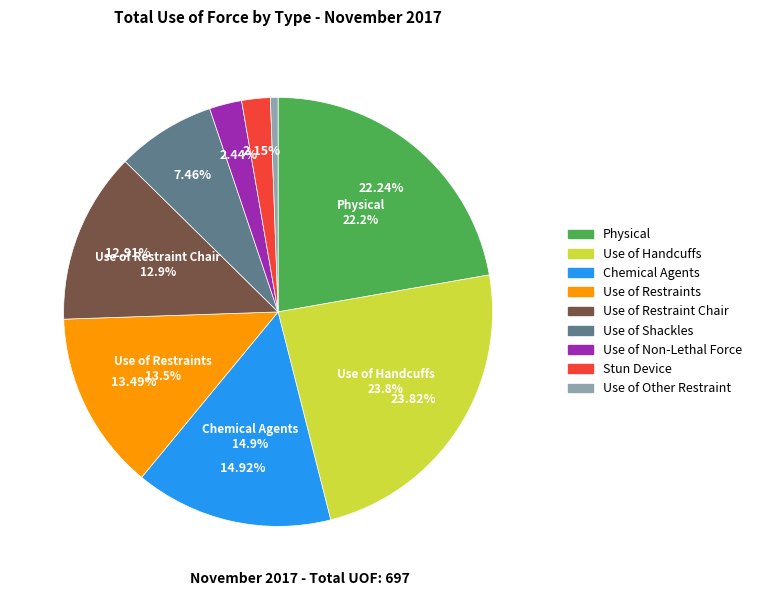

The Use of Shackles slice represents 19% of the pie. True or false?

False